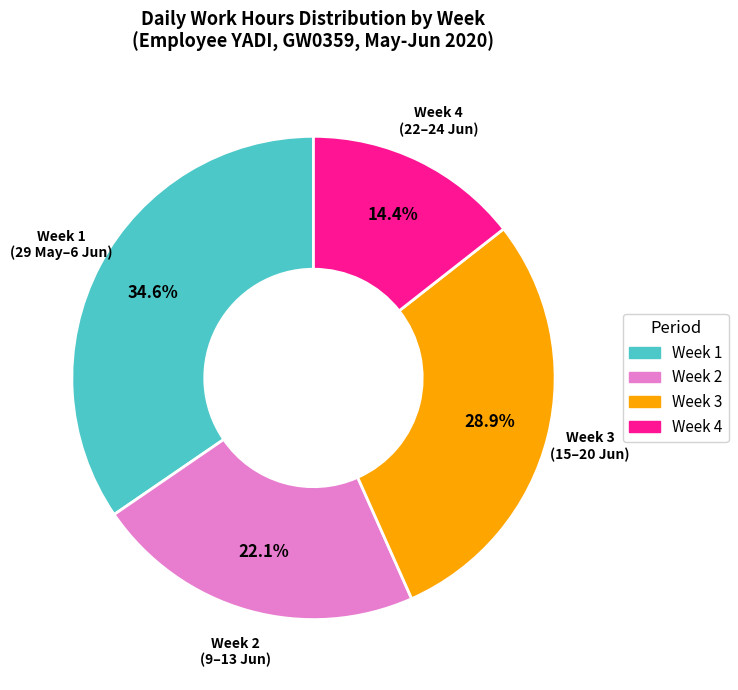

Does any single category account for the majority?

No